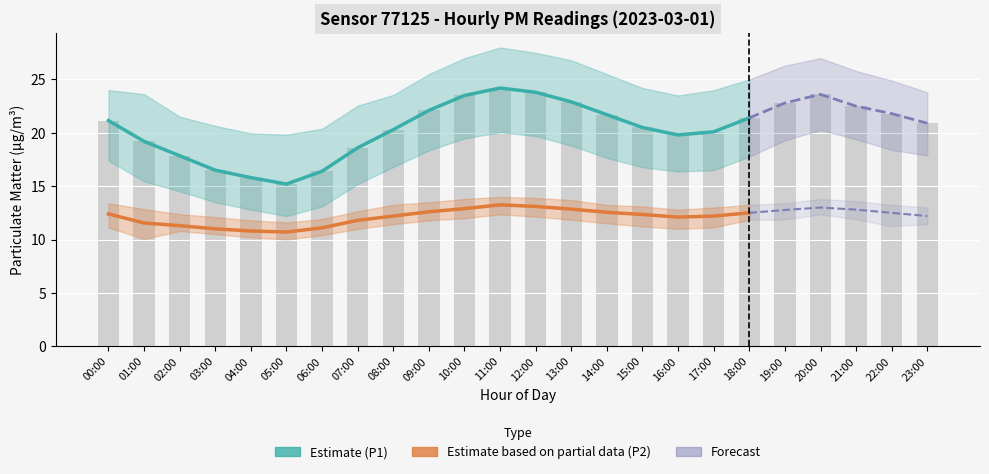

At which label does P1_hi first exceed 24?

09:00